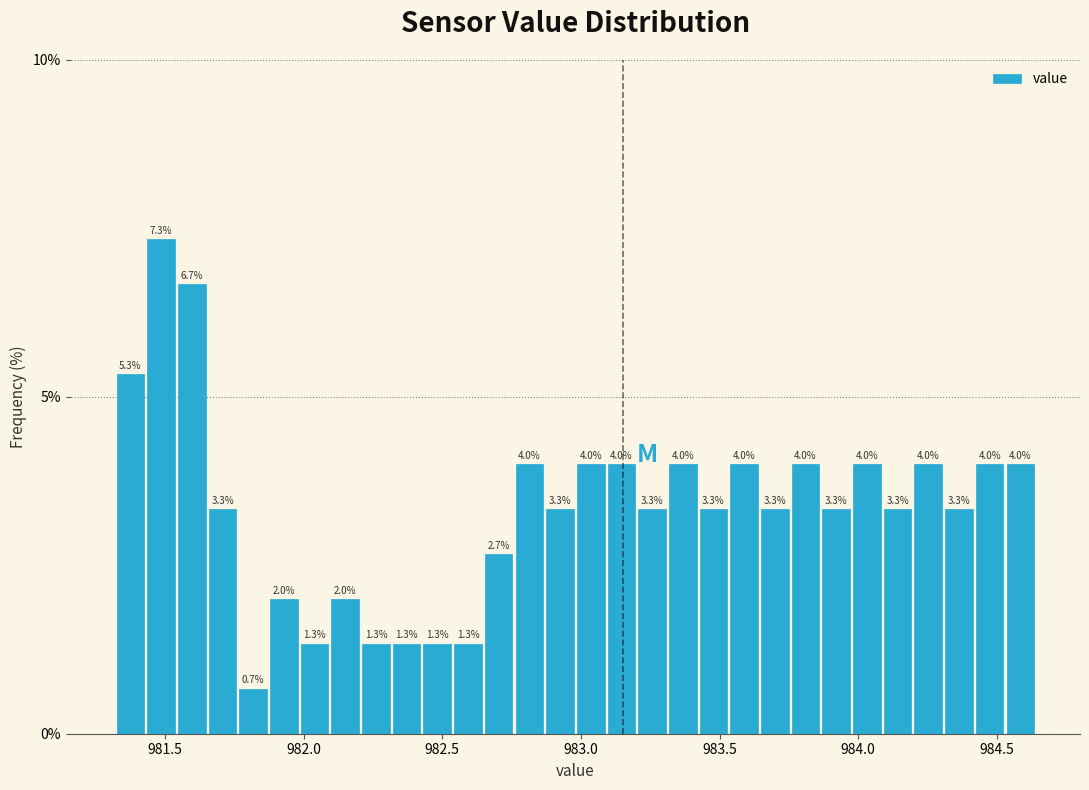

Around what value on the x-axis is the tallest bar? Give the approximate position of its centre, as read against the axis.

981.50